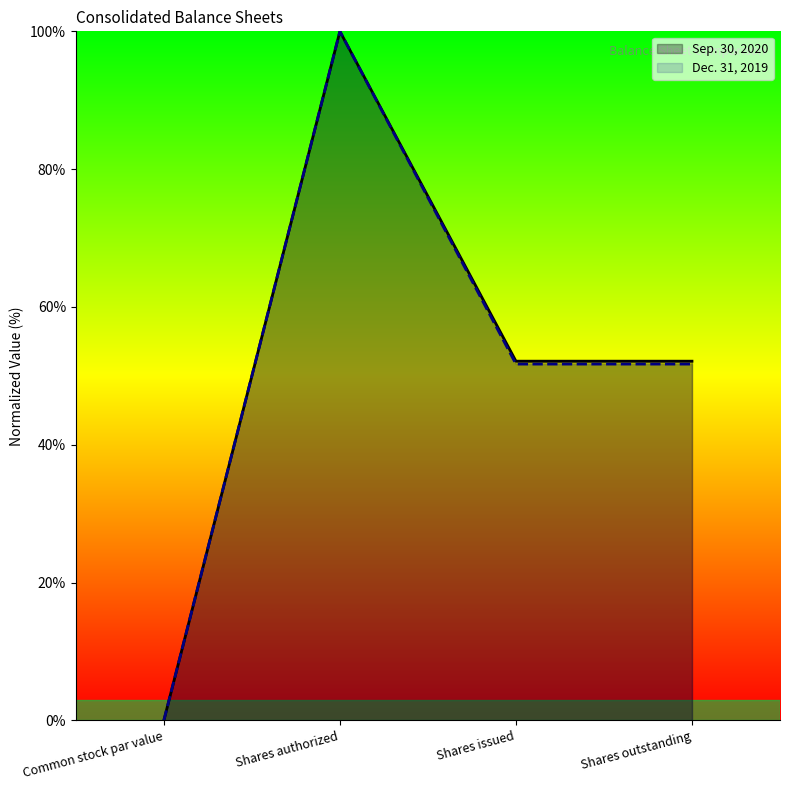

True or false: Dec. 31, 2019 and Sep. 30, 2020 cross at least once.

False